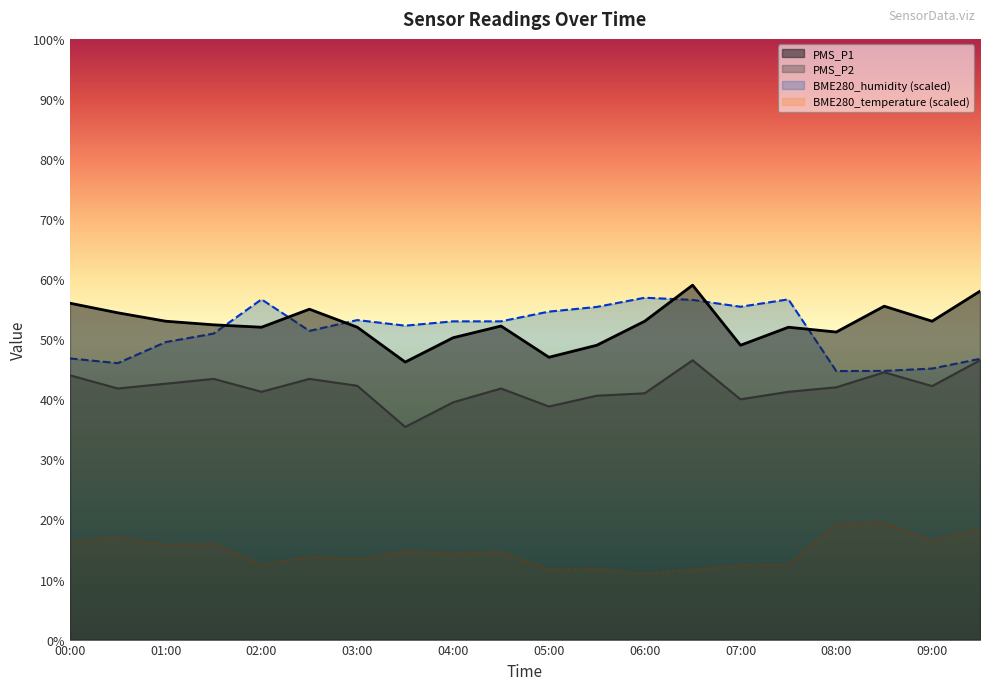

At which category does the chart reach its peak across all series?

06:30